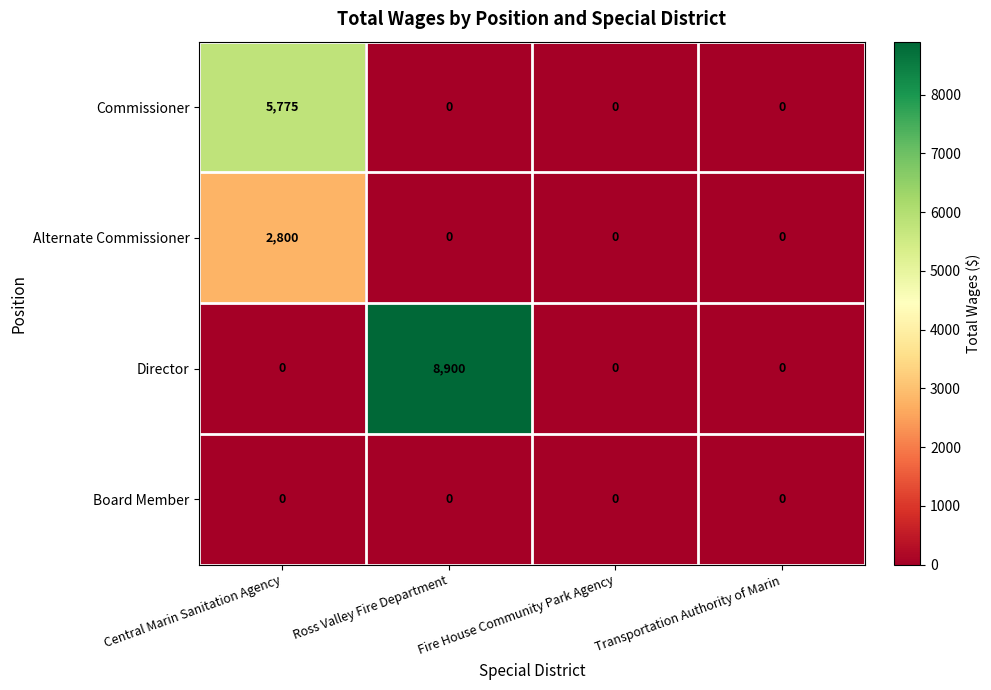

Which category has the highest value across all series?

Ross Valley Fire Department